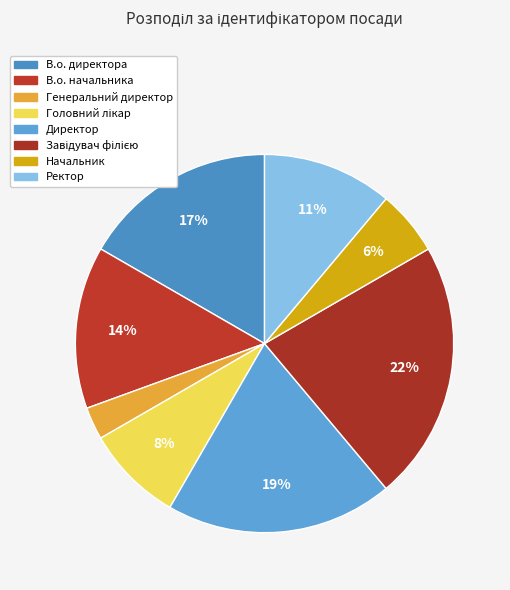

Is there a majority slice in this chart?

No